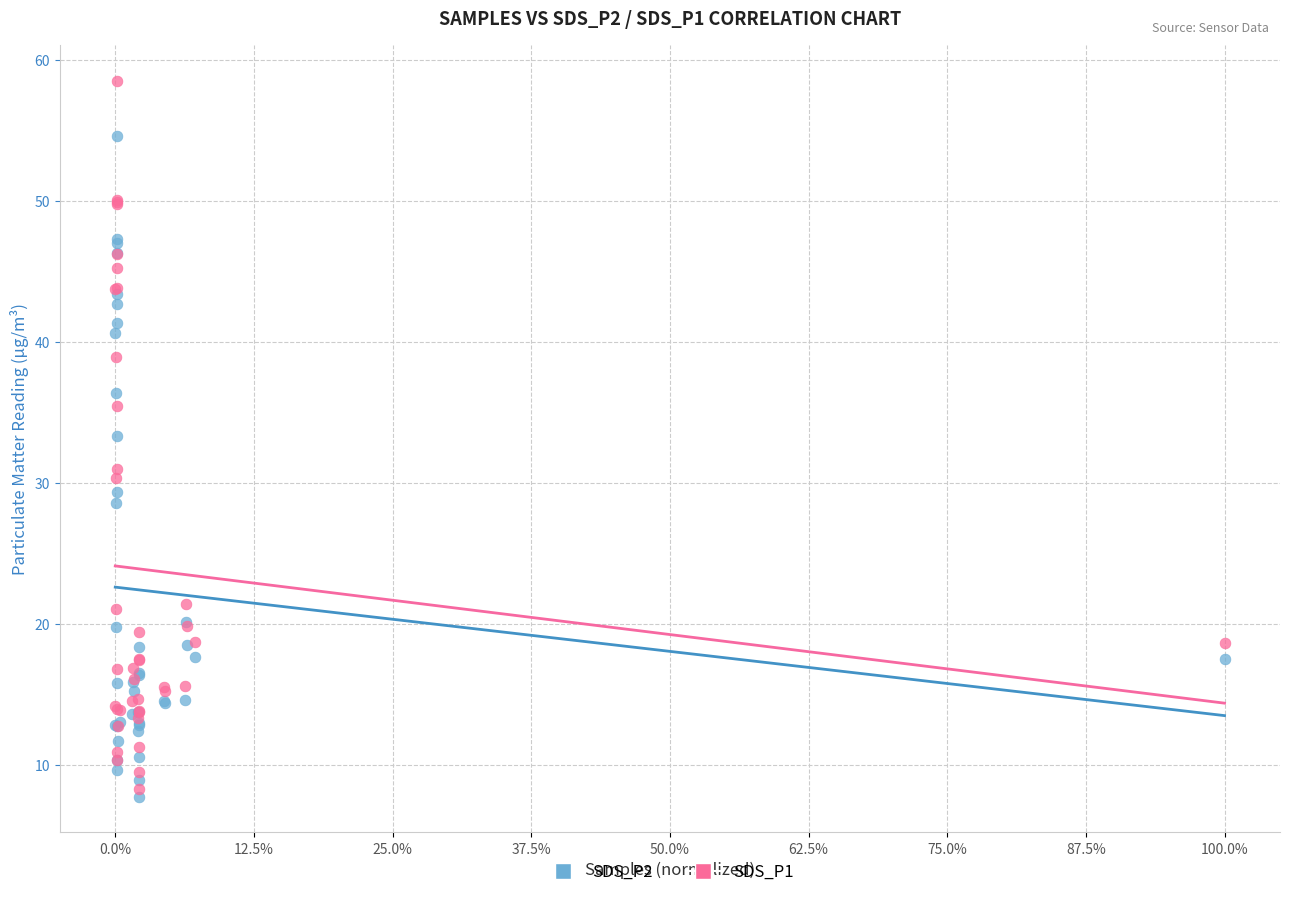

Which series reaches the maximum Y coordinate?

SDS_P1